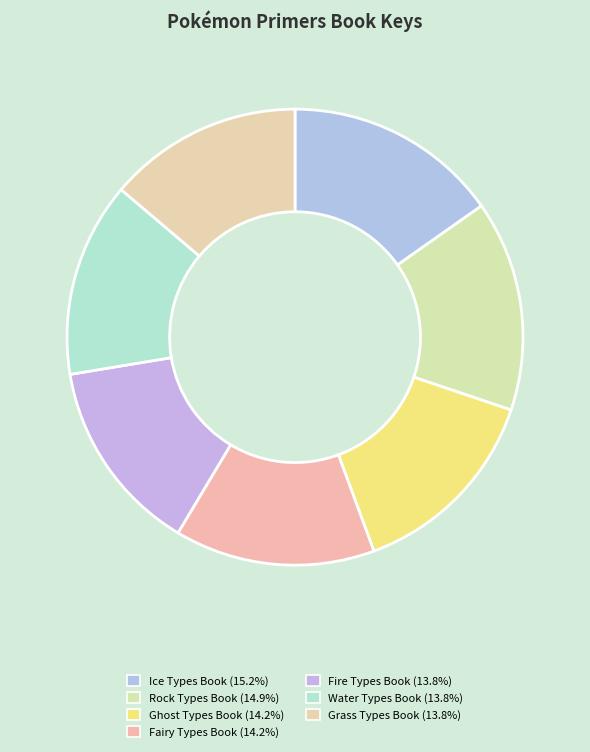

How many segments does this pie chart have?

7